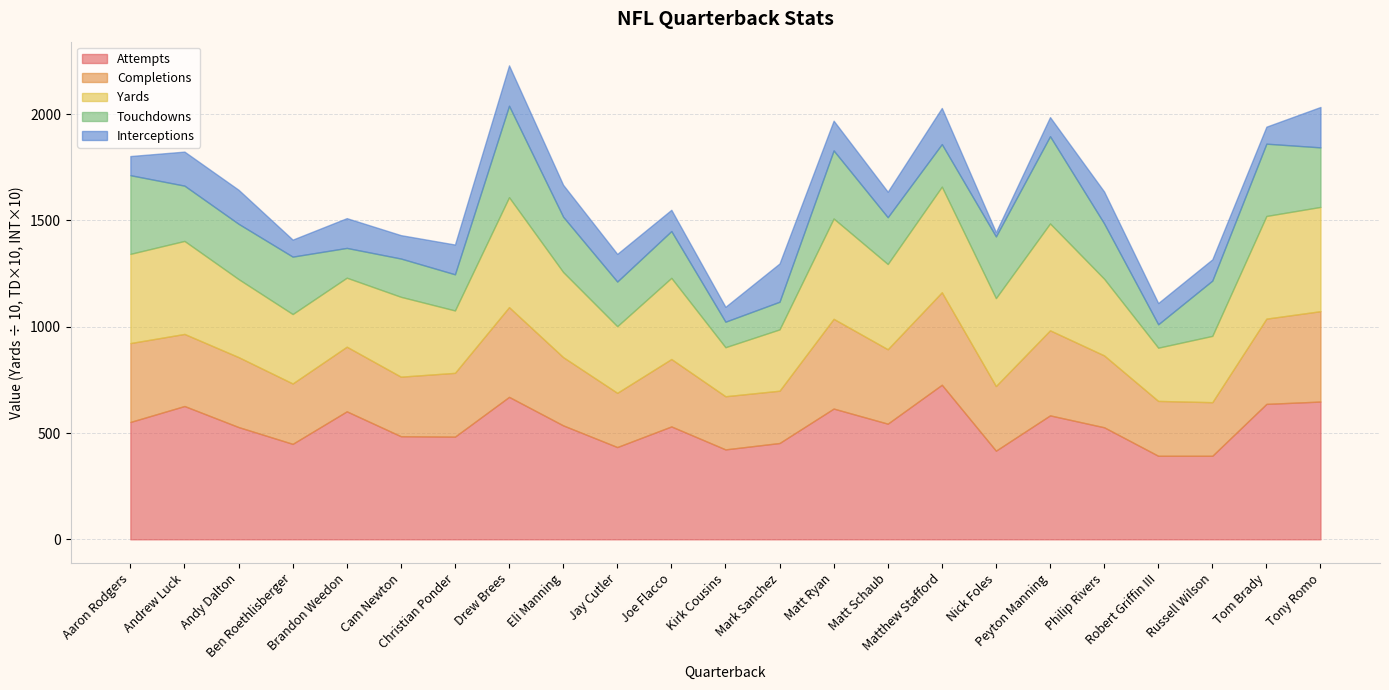

Between Tom Brady and Russell Wilson, which is larger?

Tom Brady